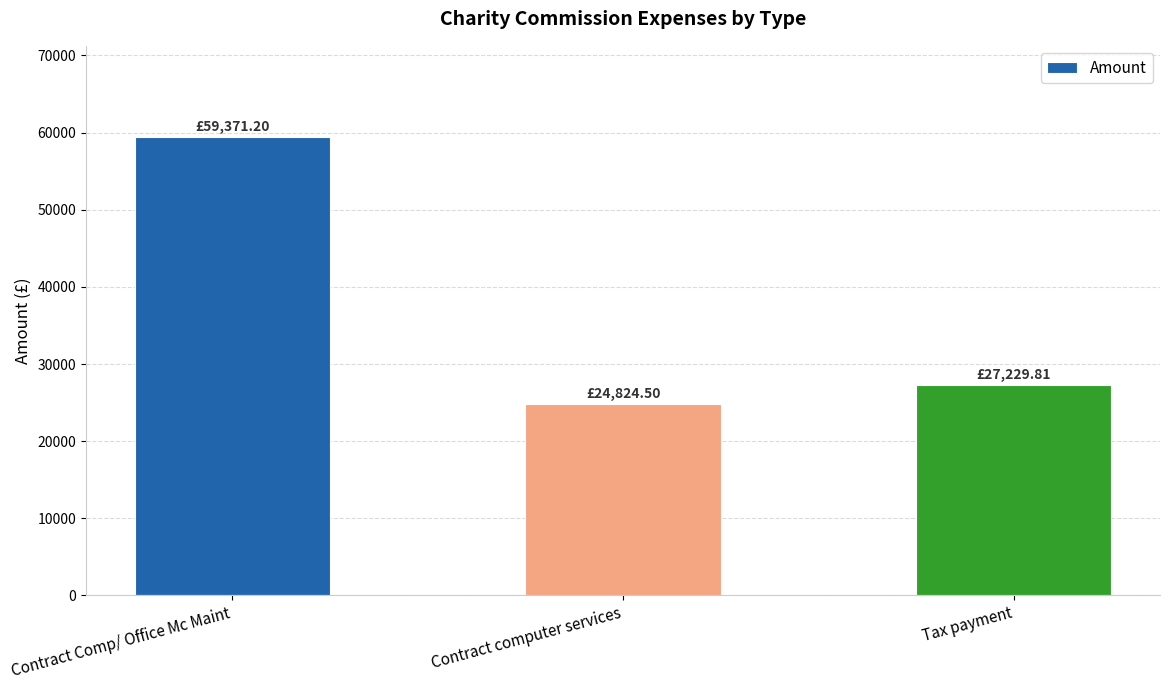

List the labels in order of value, largest first.

Contract Comp/ Office Mc Maint, Tax payment, Contract computer services